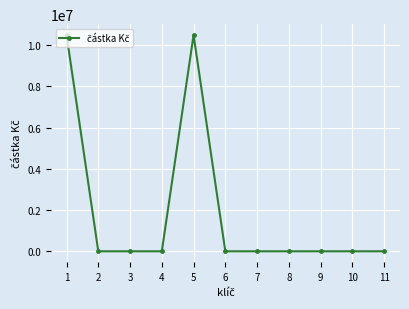

How many lines are shown in the chart?

1